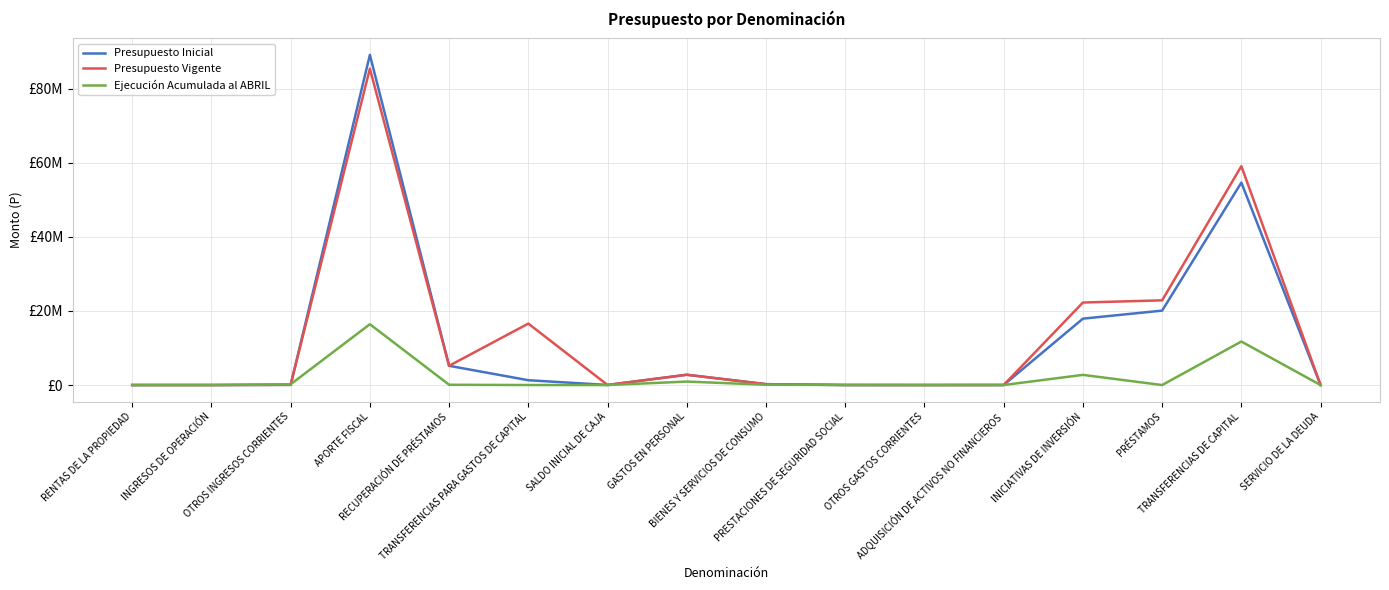

What are all the series names shown in the legend?

Presupuesto Inicial, Presupuesto Vigente, Ejecución Acumulada al ABRIL